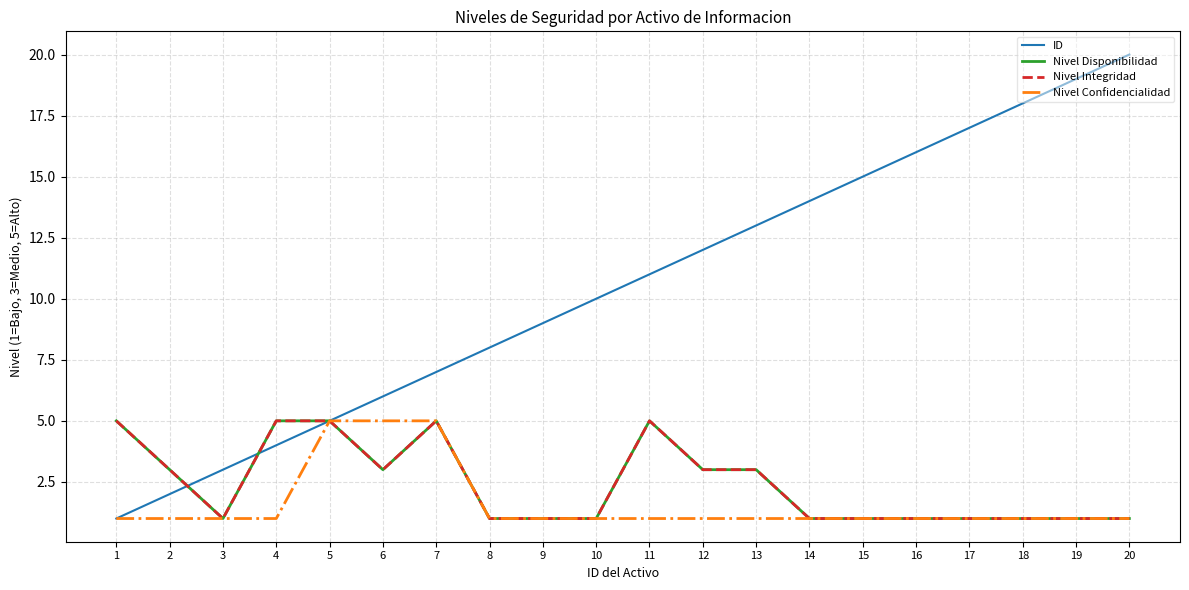

Which series has the largest total across all categories?

ID